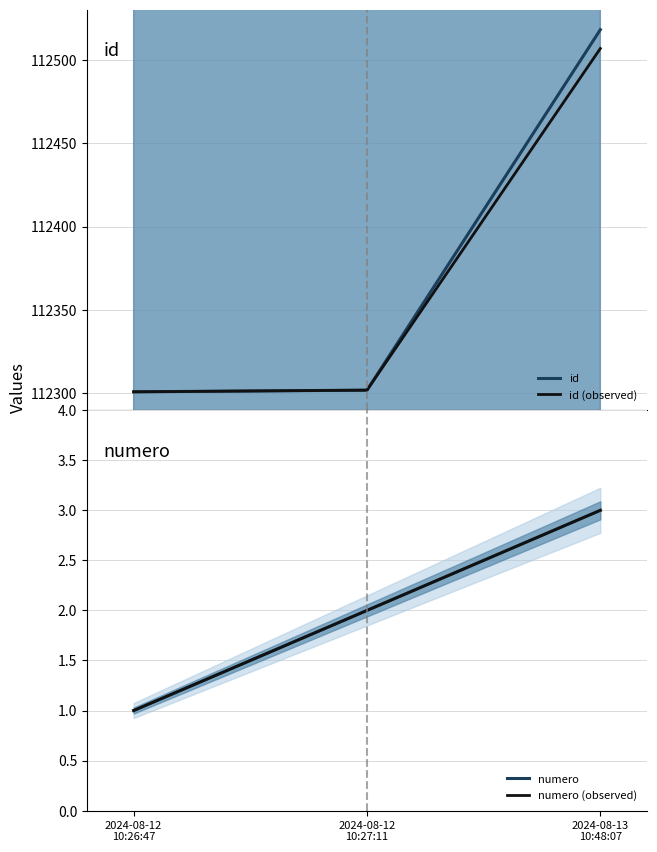

Count the number of data series in this chart.

4